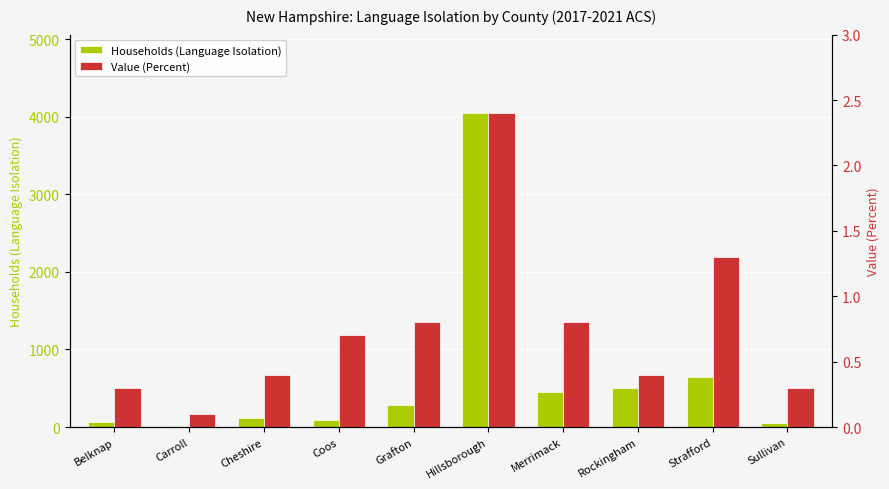

How many groups of bars are there?

10